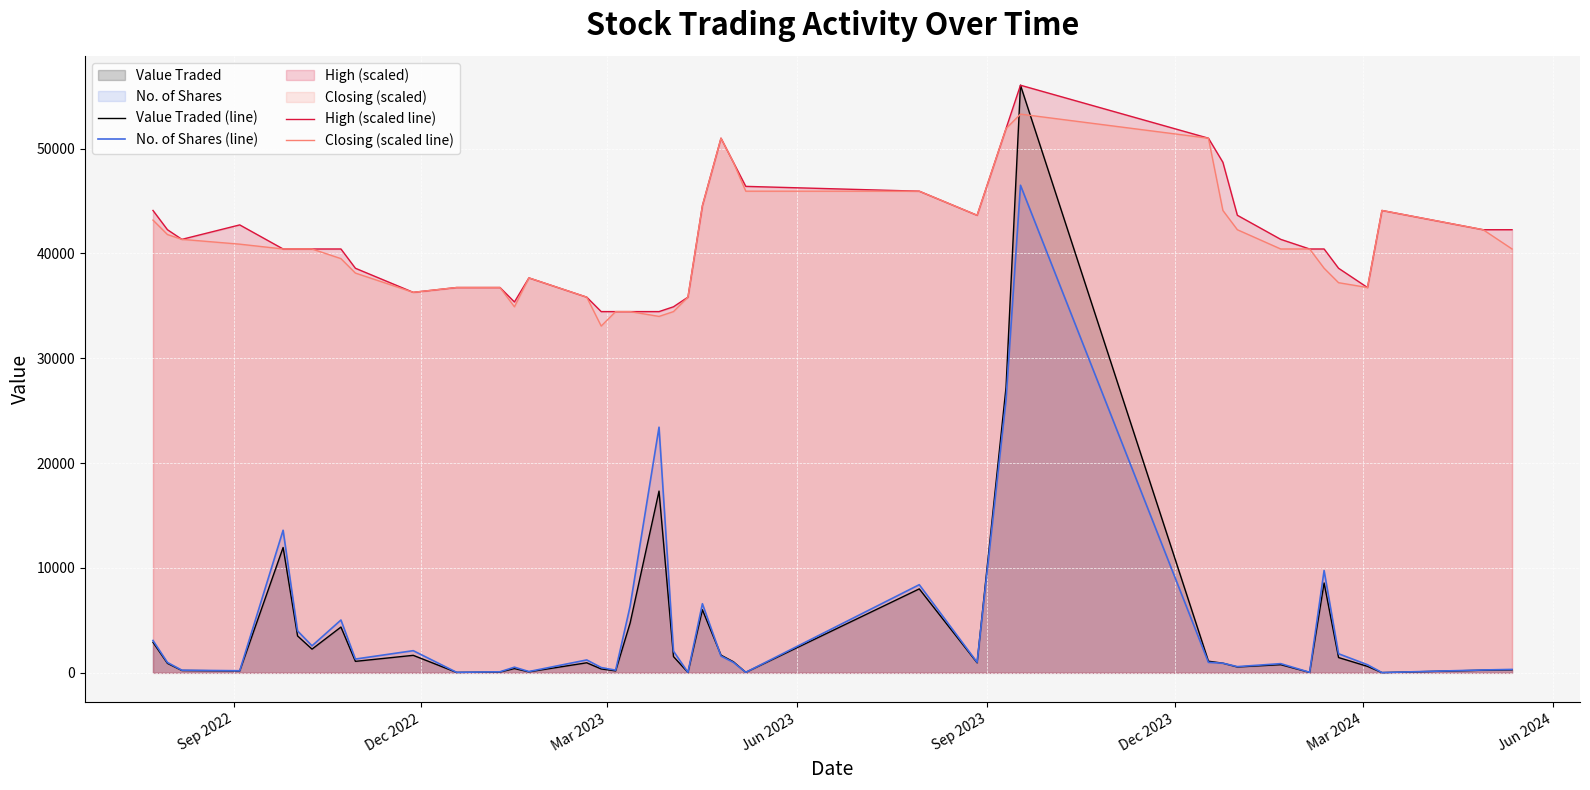

How many categories are shown in the chart?

40